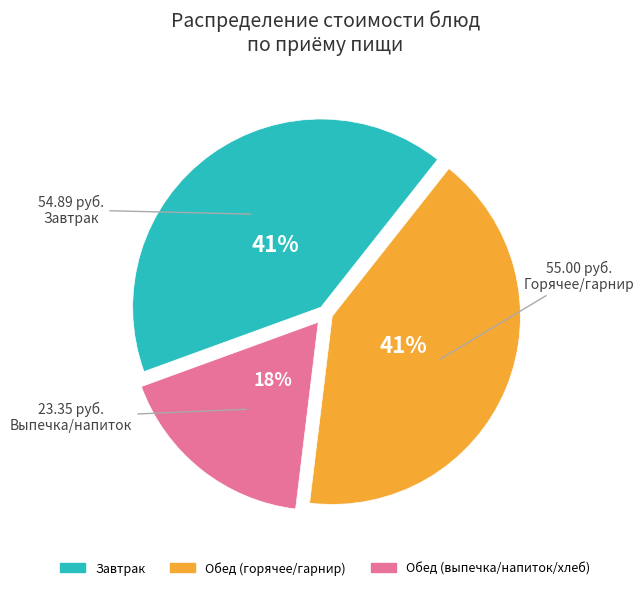

Is there any slice that represents more than half of the pie?

No